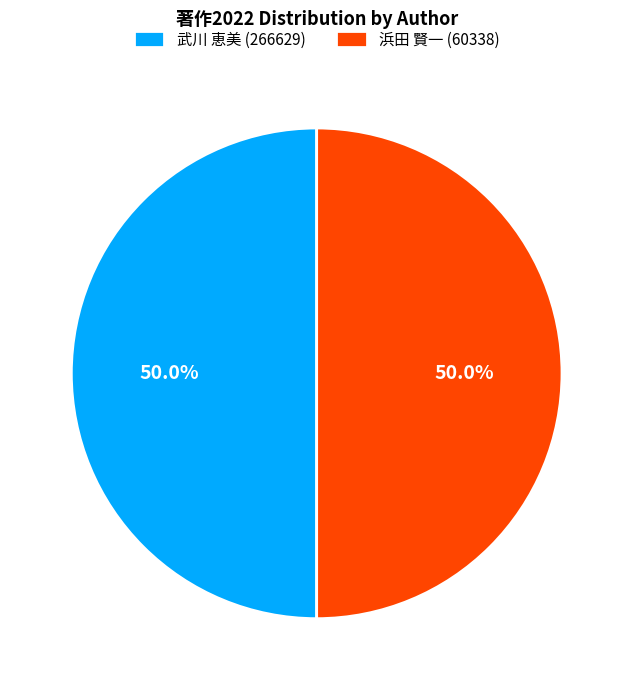

What is the ratio of the value at 浜田 賢一 (60338) to the value at 武川 恵美 (266629)?

1.0